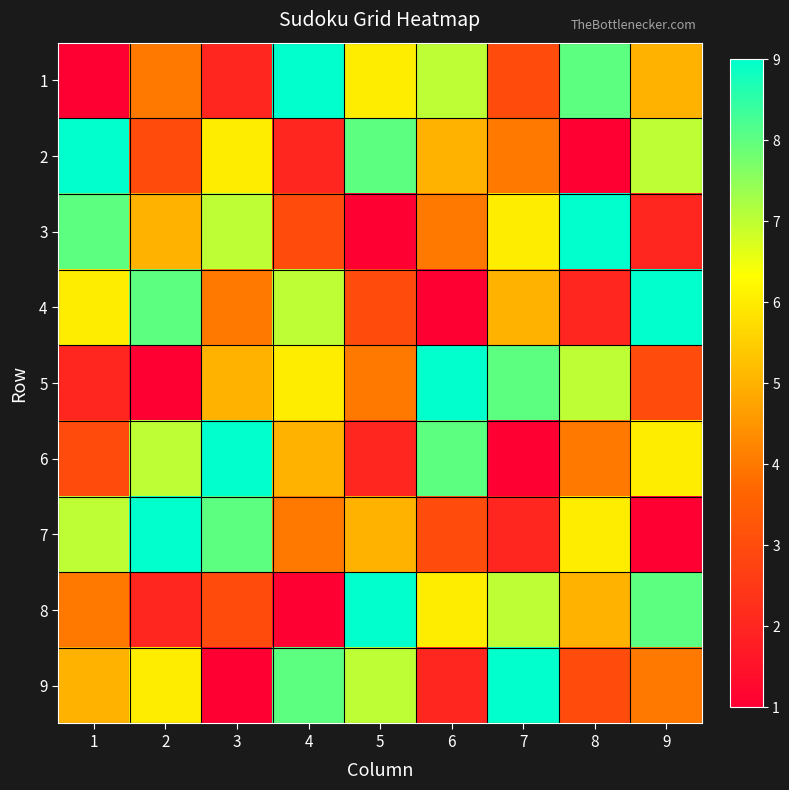

Which series has the largest total across all categories?

1